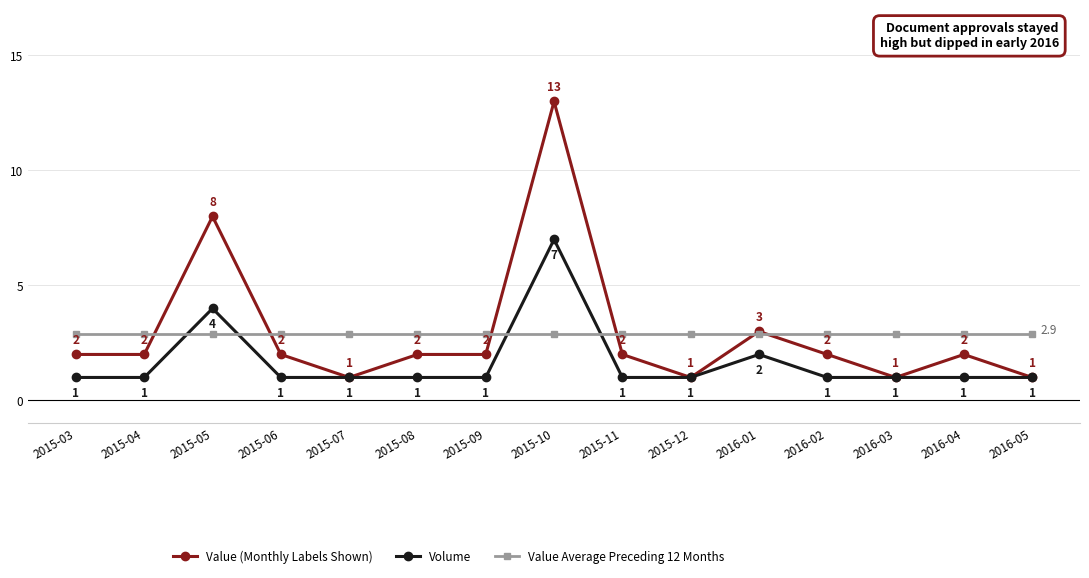

What is the value of the Value (Monthly Labels Shown) point at the 10th from the left?

1.0